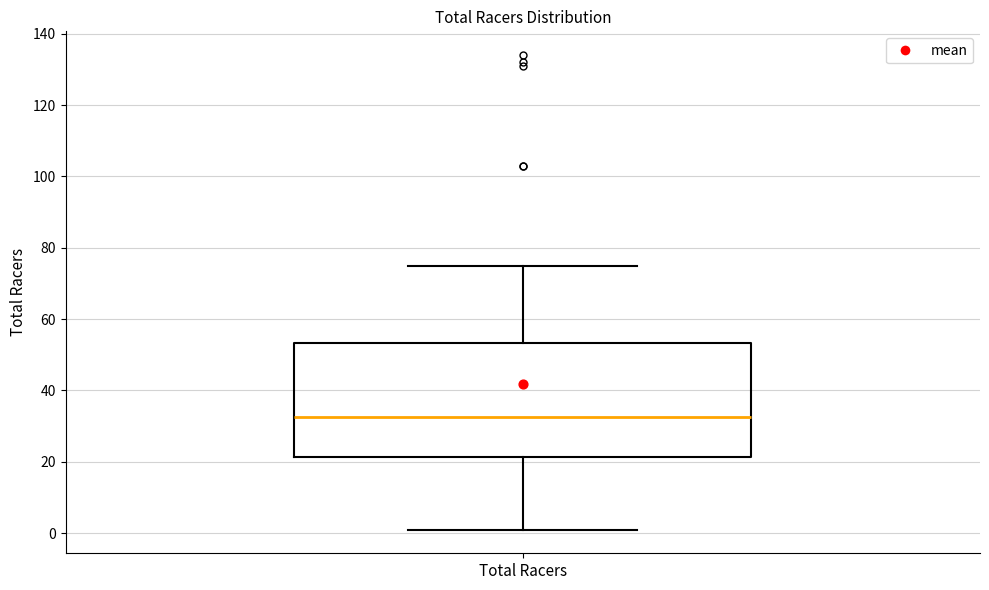

Read this box plot against the y-axis: the position of the median line, the range covered by the box, and the ends of both whiskers. The values are not printed on the chart, so give them approximately, as read against the axis.

median 32, box 22 to 54, whiskers 2 to 76